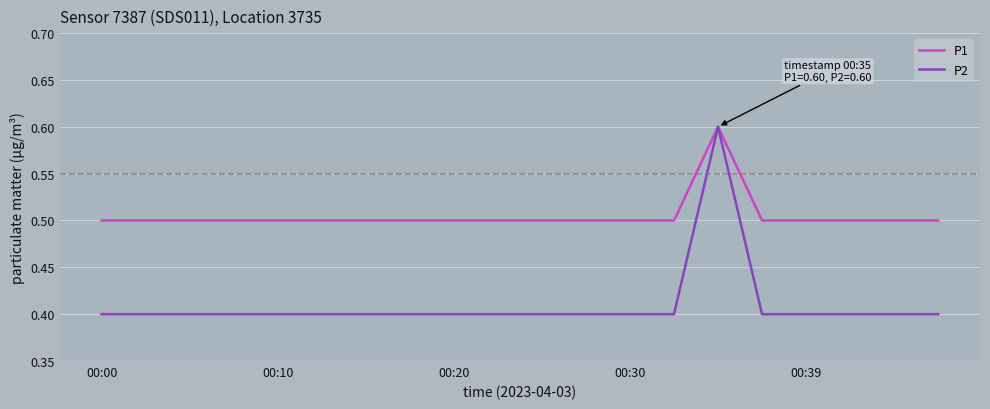

Which series has the largest total across all categories?

P1